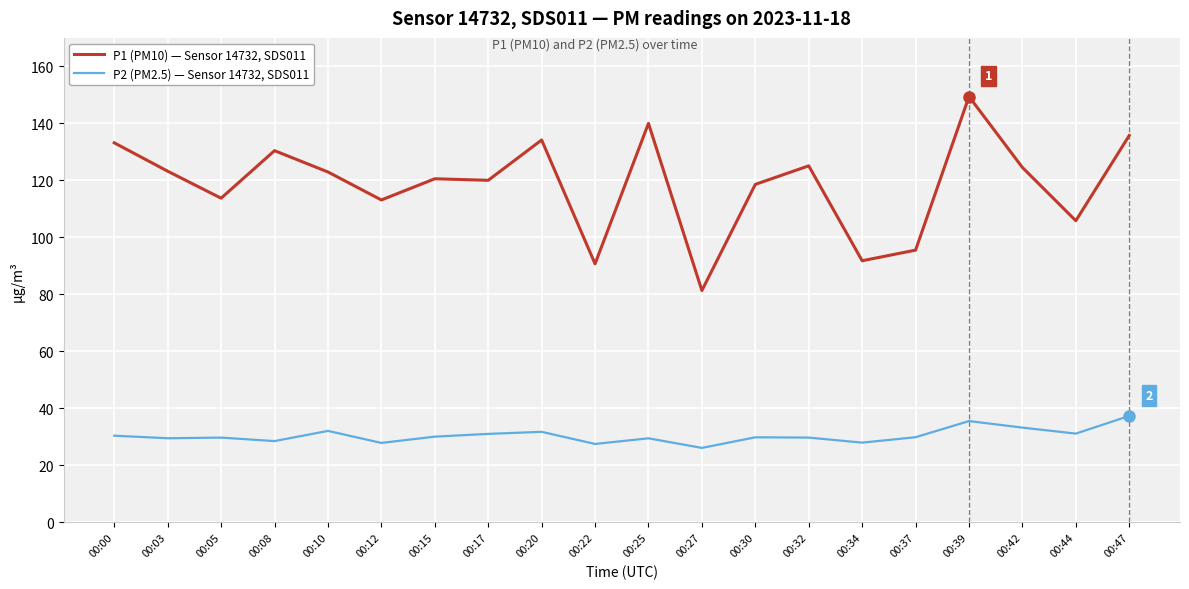

True or false: P1 (PM10) — Sensor 14732, SDS011 and P2 (PM2.5) — Sensor 14732, SDS011 cross at least once.

False